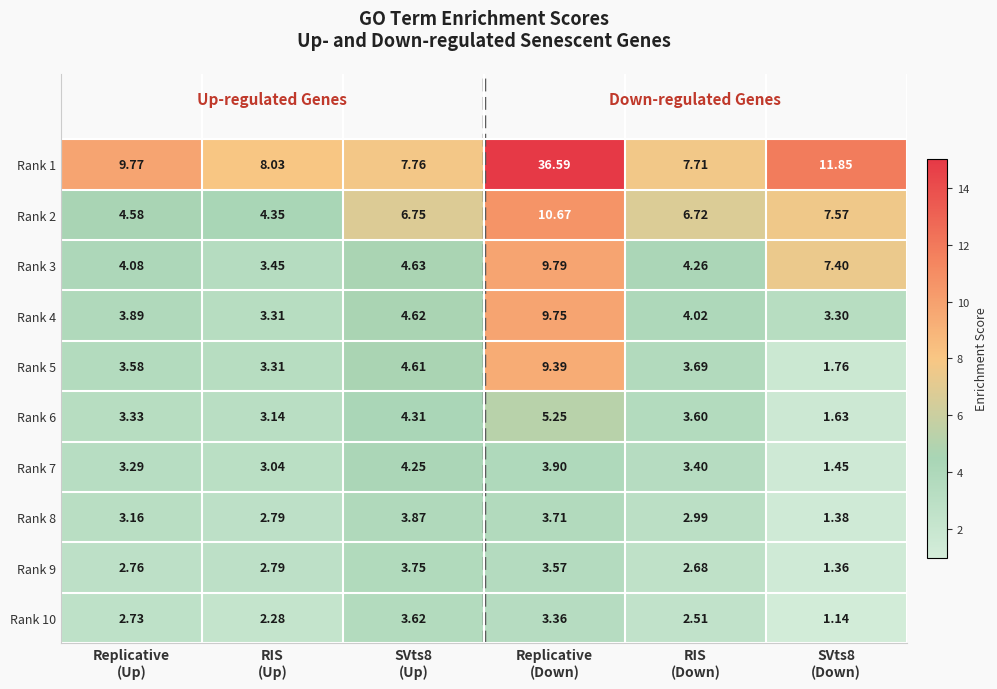

Which series changed the most between Replicative
(Down) and RIS
(Down)?

Rank 1